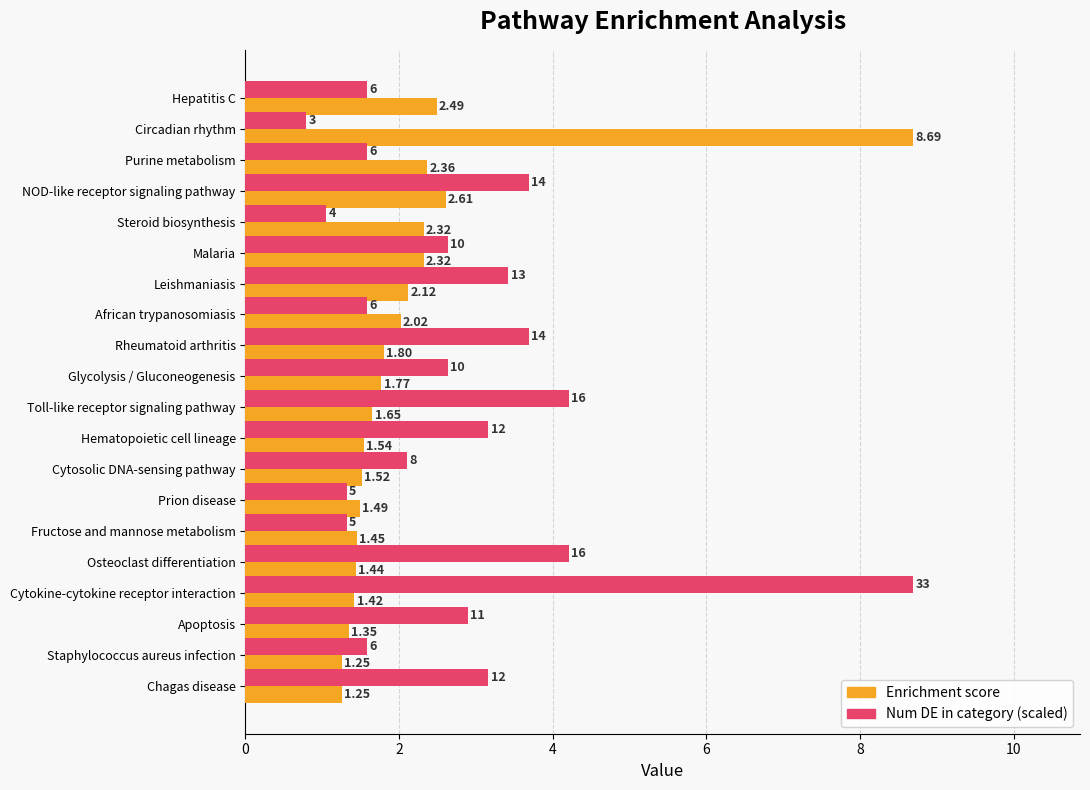

Which series has the largest range (max minus min)?

Num DE in category (scaled)